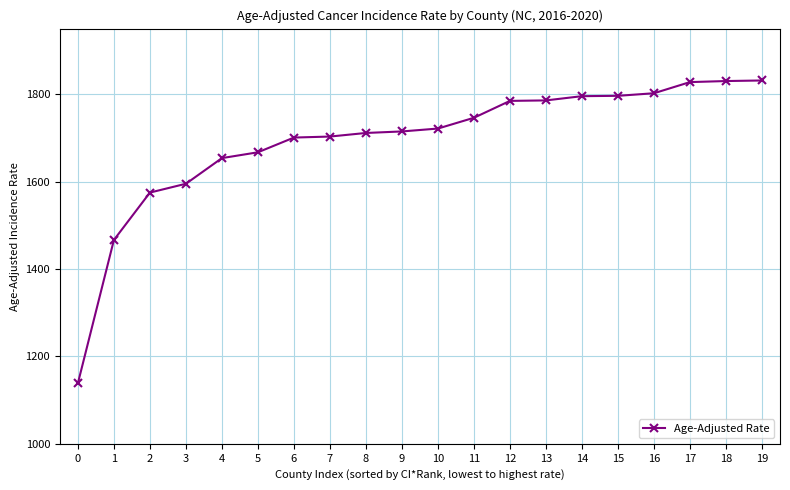

What value does the data have at 15?

1796.2